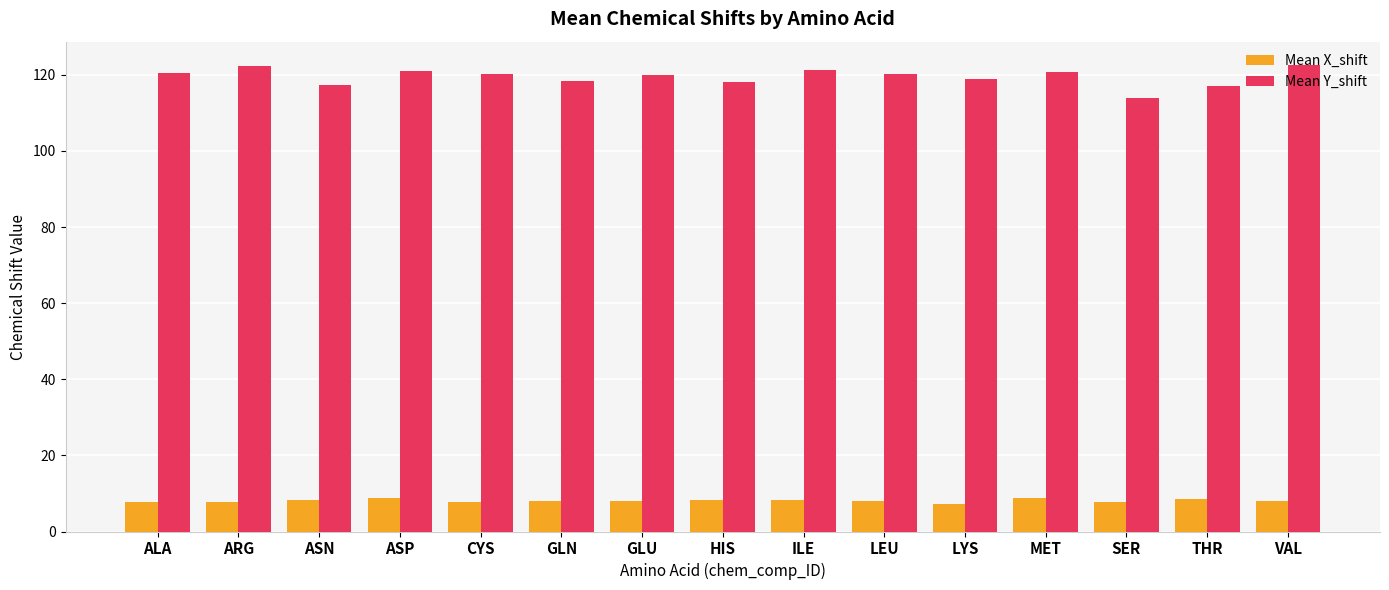

The value of Mean Y_shift at SER is 184.2. True or false?

False